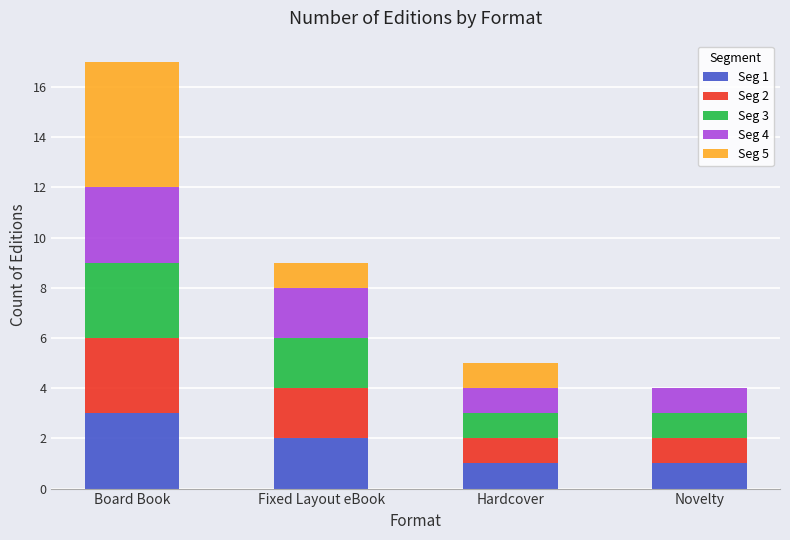

What is the total value across all series at Novelty?

4